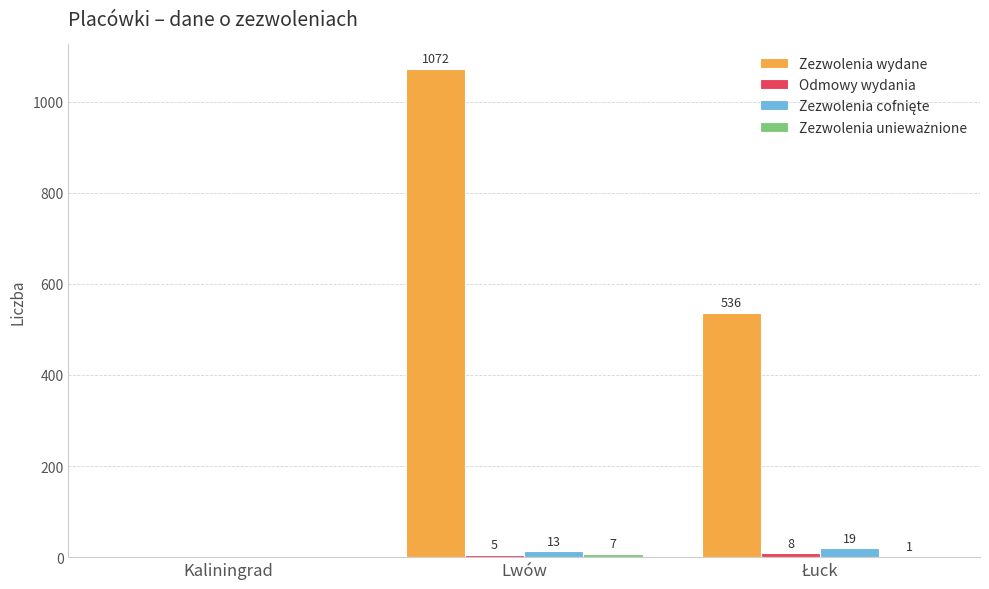

Which series has the largest total across all categories?

Zezwolenia wydane